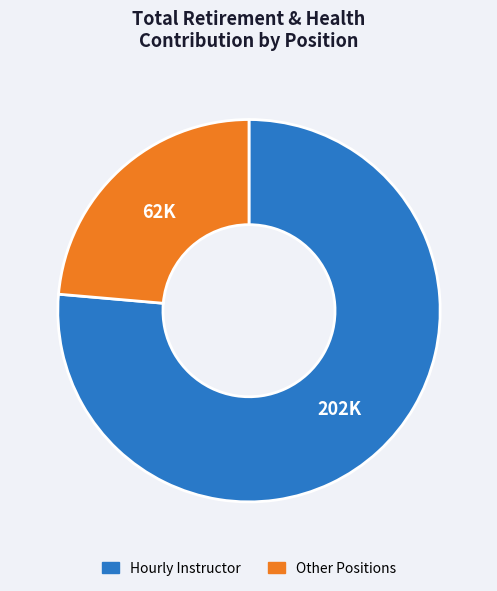

Does any single category account for the majority?

Yes